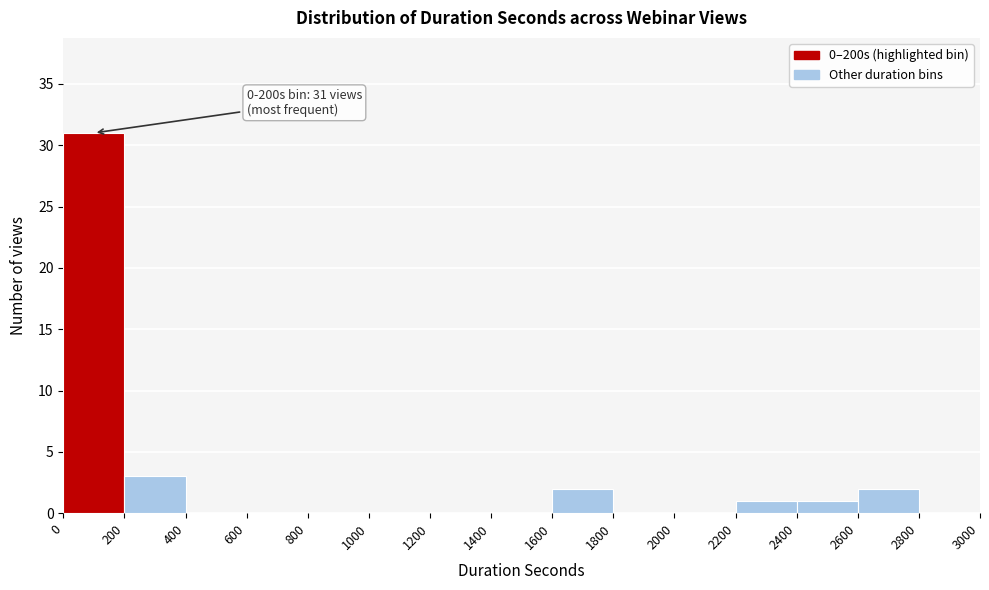

Over which range of the x-axis is the bar tallest?

0 to 200